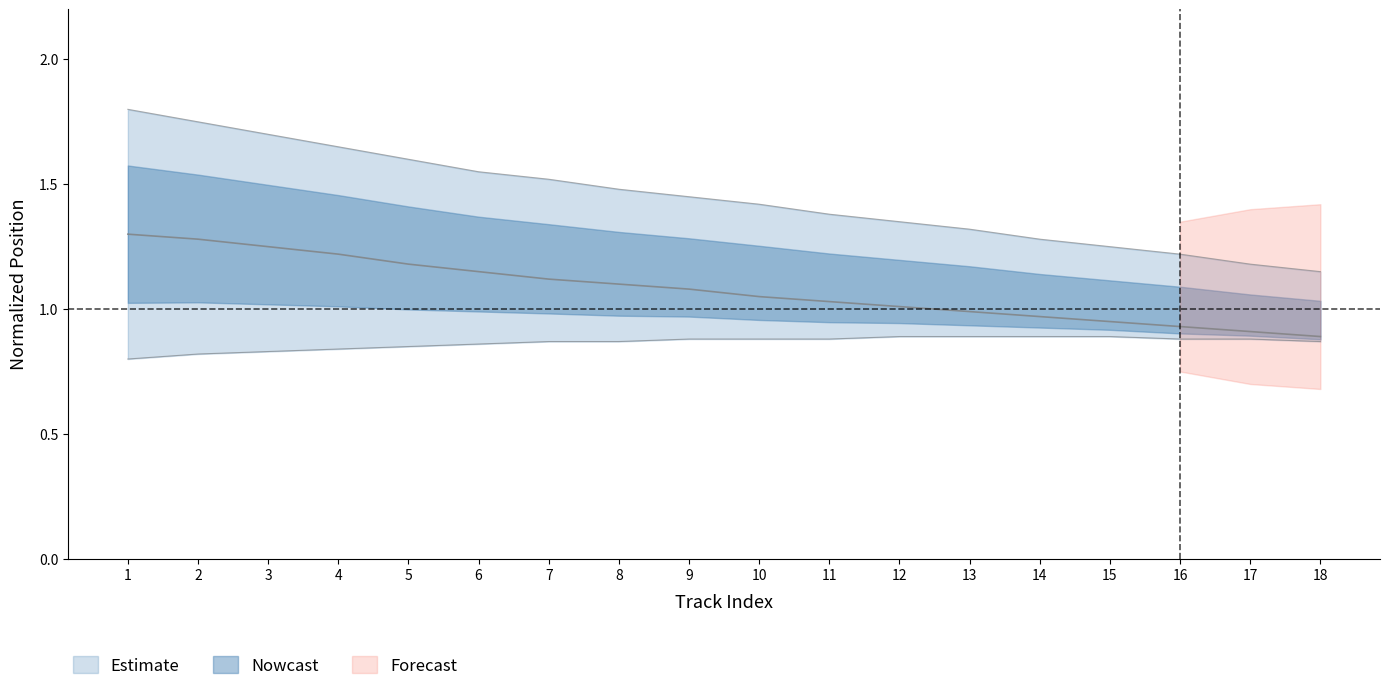

At how many categories does at least one series exceed 1?

18